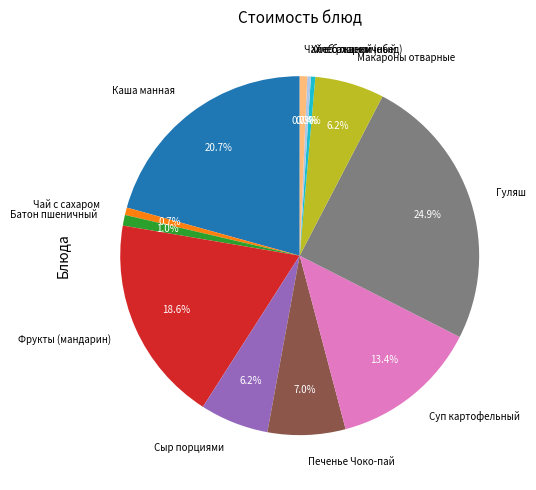

Which has a higher value, Сыр порциями or Фрукты (мандарин)?

Фрукты (мандарин)